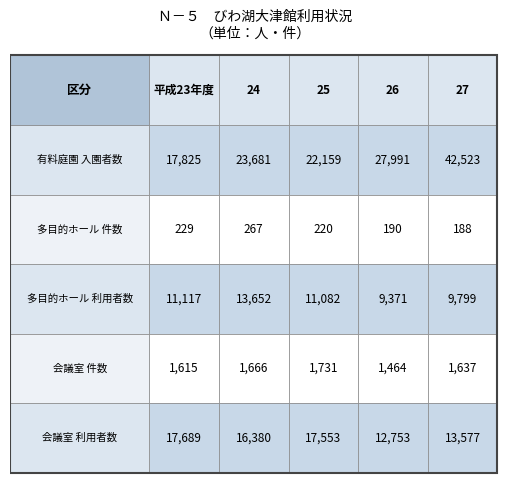

What is the average value of the 会議室 件数 series?

1623